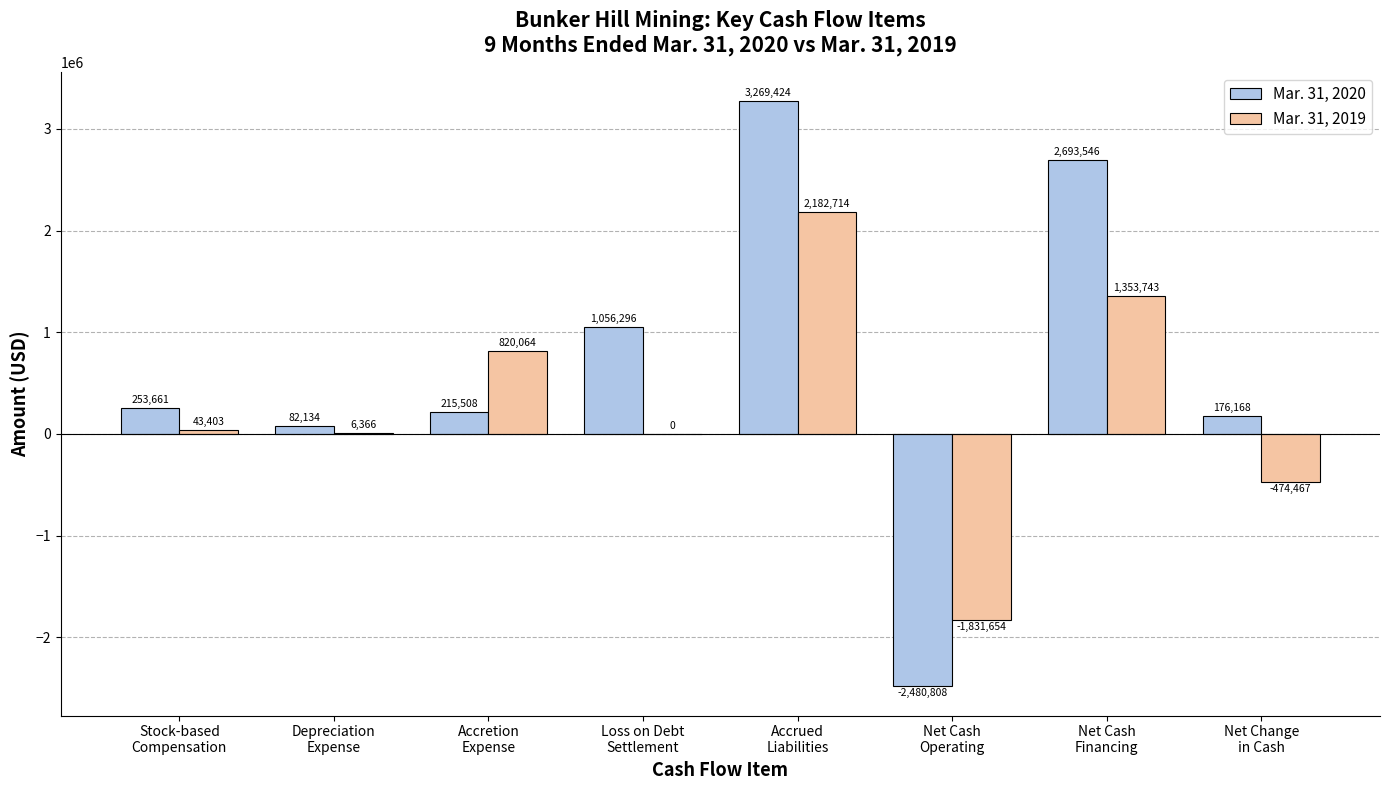

Reading left to right, transcribe all the data shown in this chart.

Mar. 31, 2020: Stock-based
Compensation=253661	Depreciation
Expense=82134	Accretion
Expense=215508	Loss on Debt
Settlement=1056296	Accrued
Liabilities=3269424	Net Cash
Operating=-2480808	Net Cash
Financing=2693546	Net Change
in Cash=176168
Mar. 31, 2019: Stock-based
Compensation=43403	Depreciation
Expense=6366	Accretion
Expense=820064	Loss on Debt
Settlement=0	Accrued
Liabilities=2182714	Net Cash
Operating=-1831654	Net Cash
Financing=1353743	Net Change
in Cash=-474467